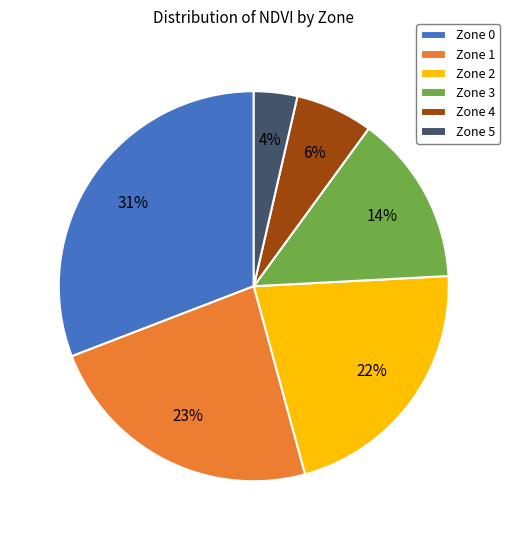

Combined, do Zone 4 and Zone 3 account for over 50%?

No